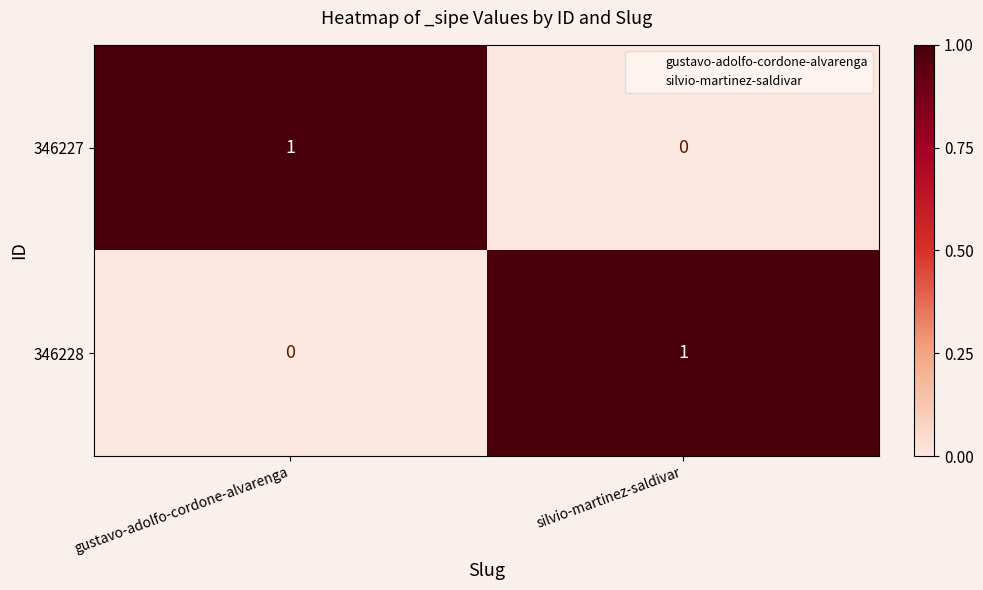

List the labels in order of 346227 value, smallest first.

silvio-martinez-saldivar, gustavo-adolfo-cordone-alvarenga